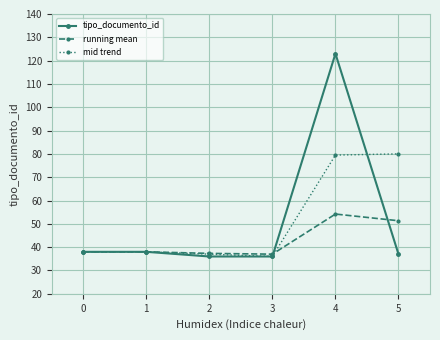

Between 2 and 4, which series saw the biggest shift?

tipo_documento_id